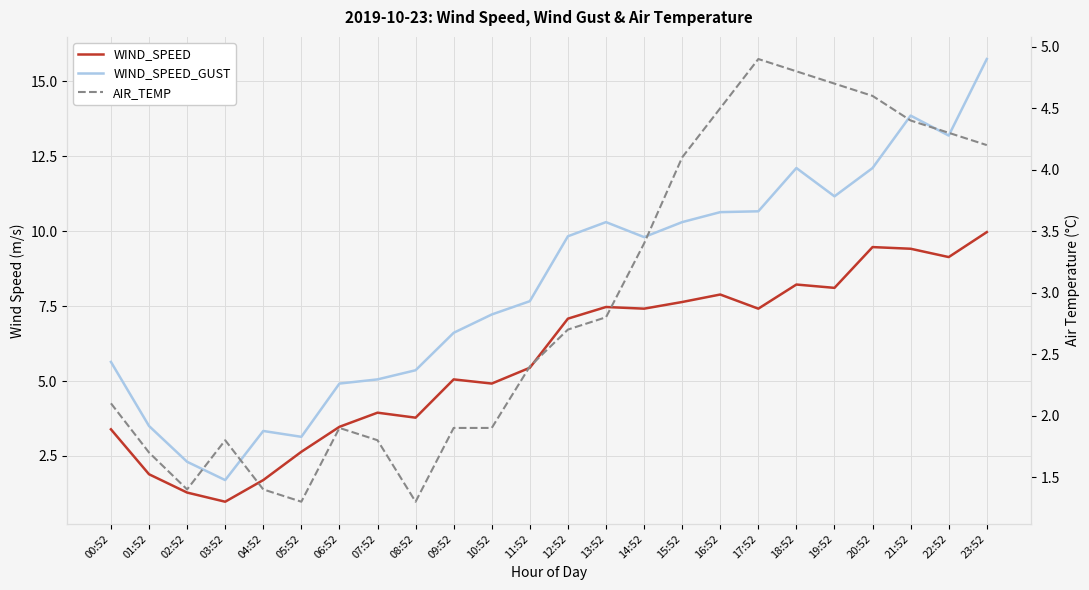

Rank the categories by AIR_TEMP value from highest to lowest.

17:52, 18:52, 19:52, 20:52, 16:52, 21:52, 22:52, 23:52, 15:52, 14:52, 13:52, 12:52, 11:52, 00:52, 06:52, 09:52, 10:52, 03:52, 07:52, 01:52, 02:52, 04:52, 05:52, 08:52